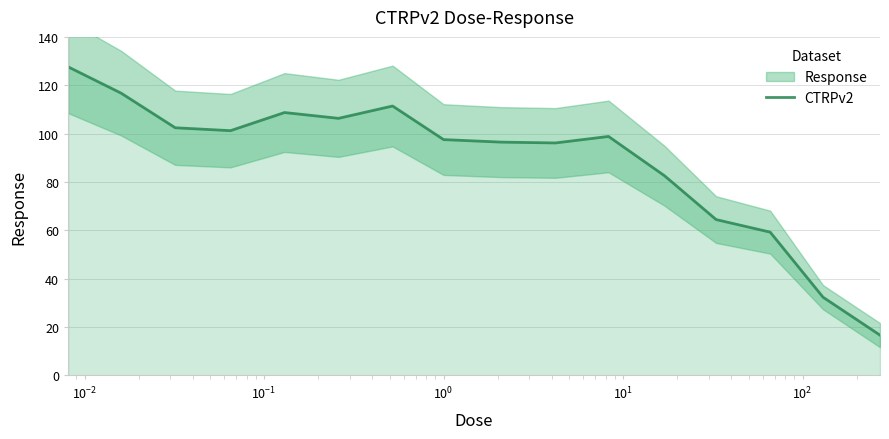

What is the difference between the maximum and second lowest values?

95.3